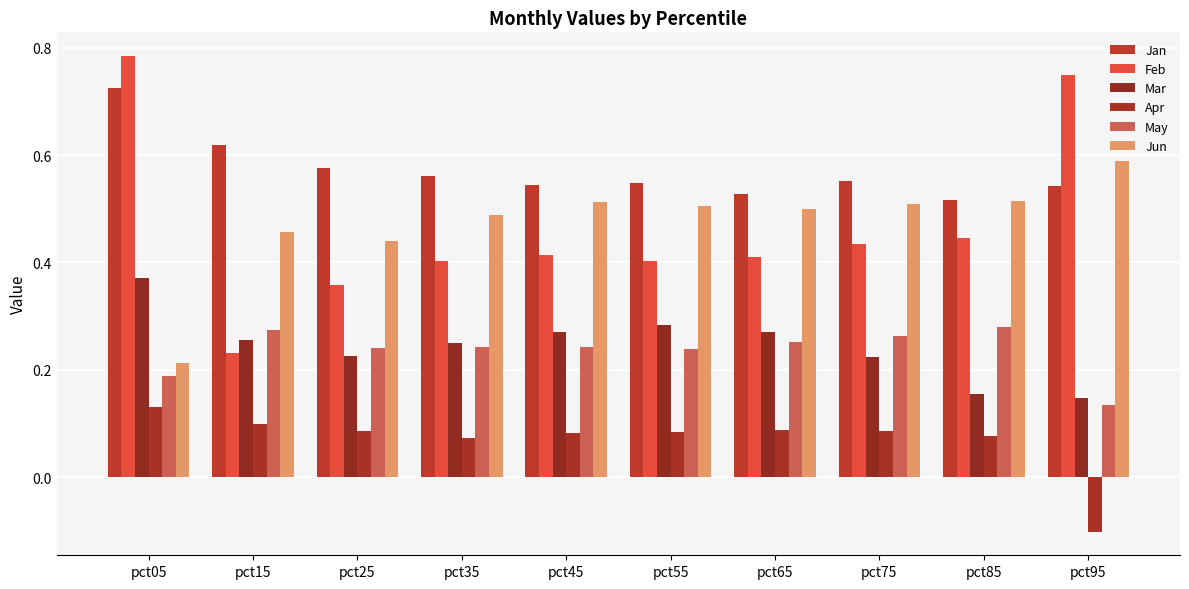

Is the value of Feb at pct35 greater than the value of Mar at pct25?

Yes